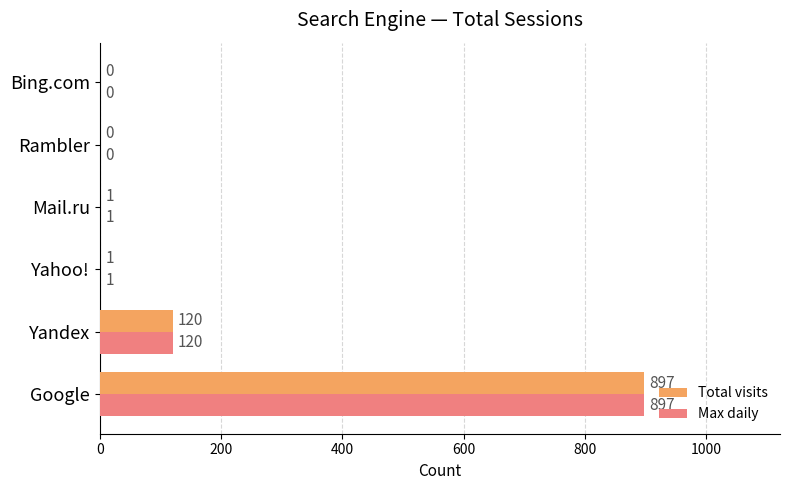

What is the maximum value for Total visits?

897